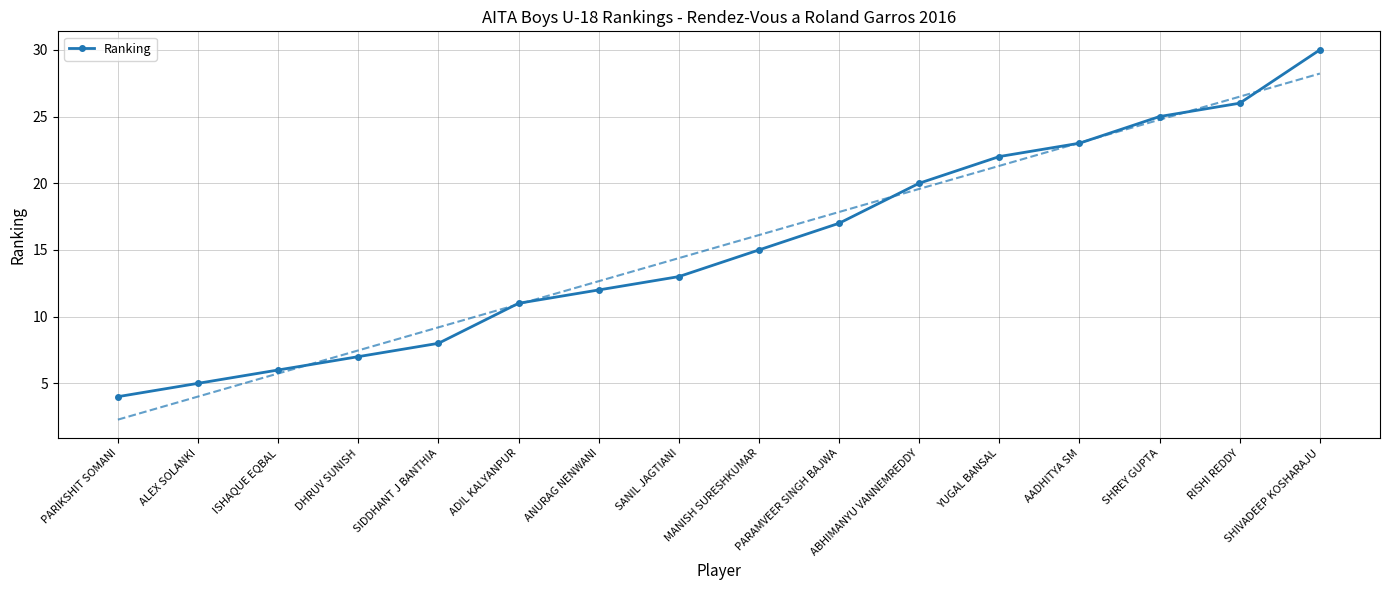

What is the label of the 11th point from the right?

ADIL KALYANPUR